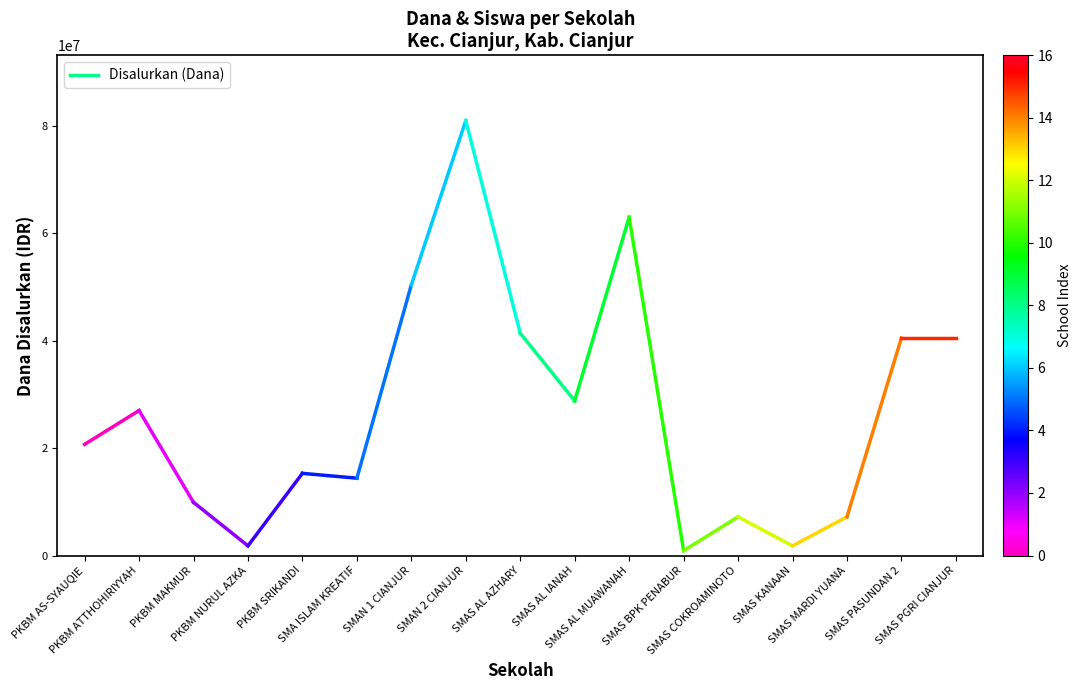

The chart shows a value of 18751725 at PKBM ATTHOHIRIYYAH. True or false?

False